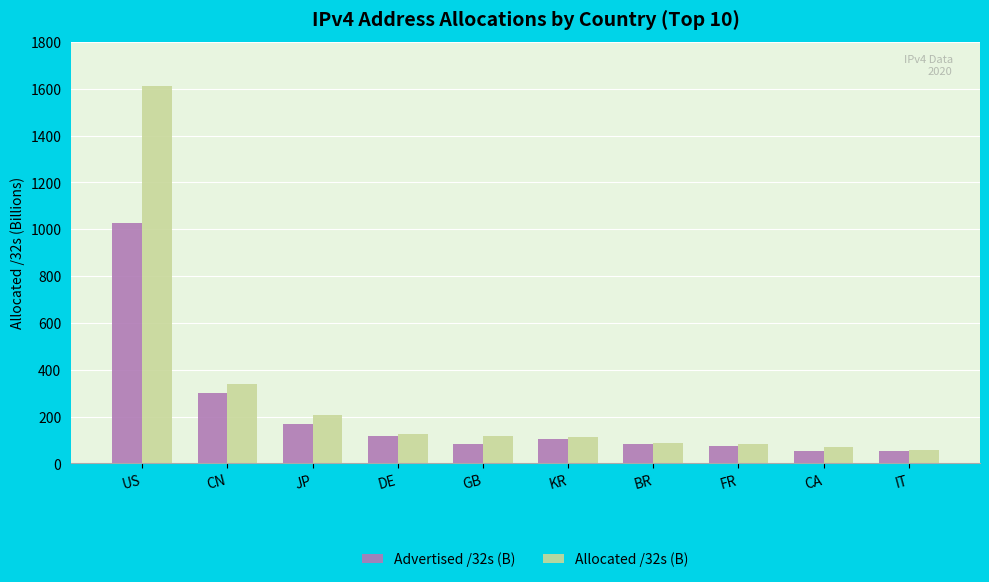

How many groups of bars are there?

10